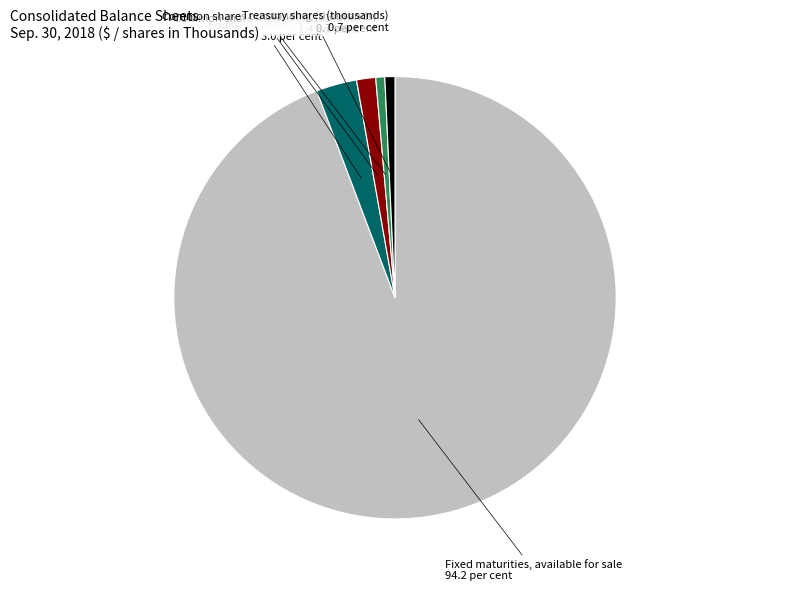

Does Equity securities, cost represent more than half of the total?

No